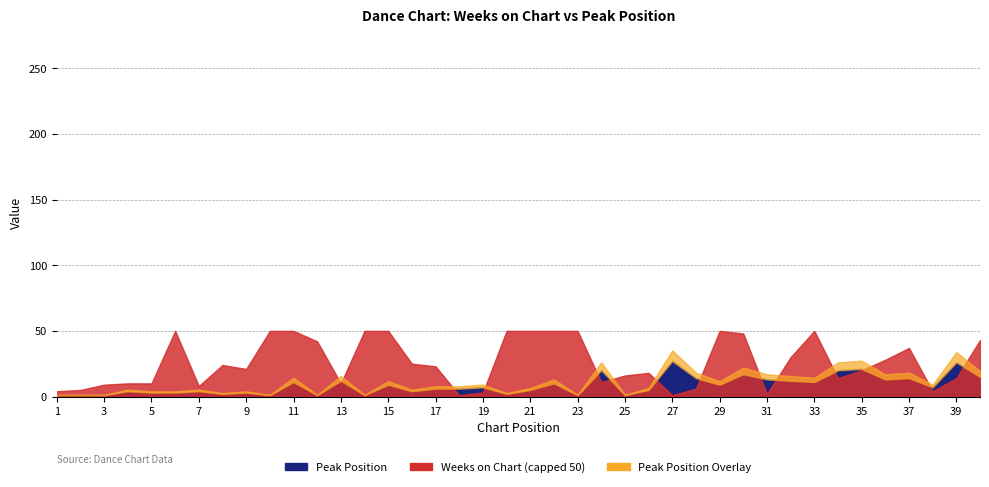

After their last crossing, which series has the higher values: Peak Position or Weeks on Chart?

Weeks on Chart